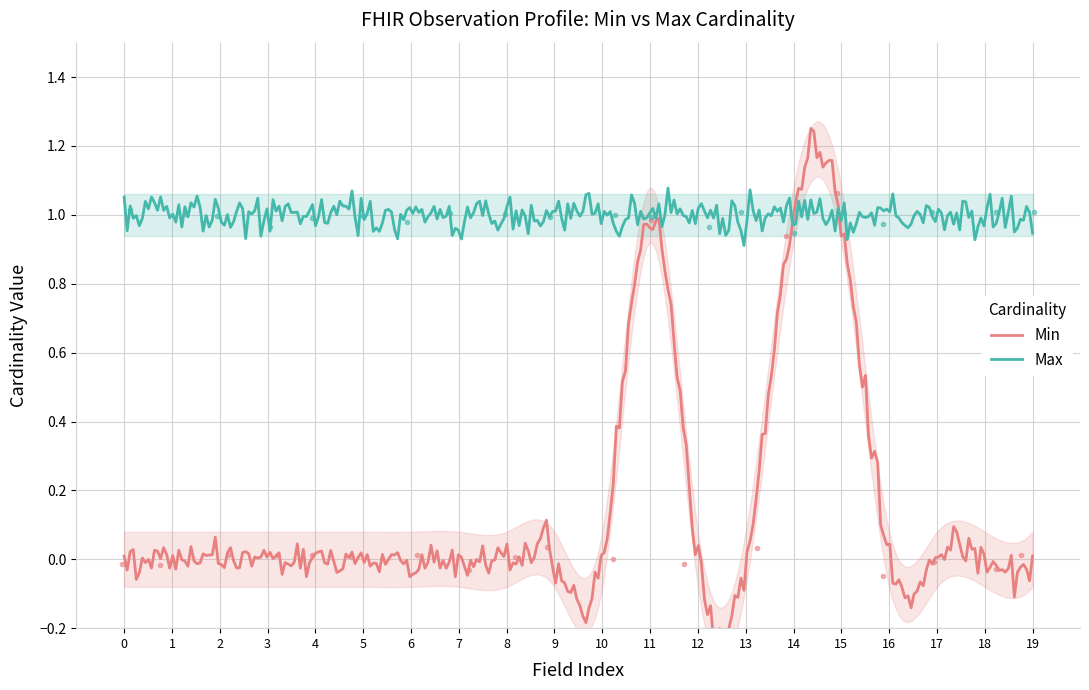

Is it true that Min equals 1 at Observation.meta?

False